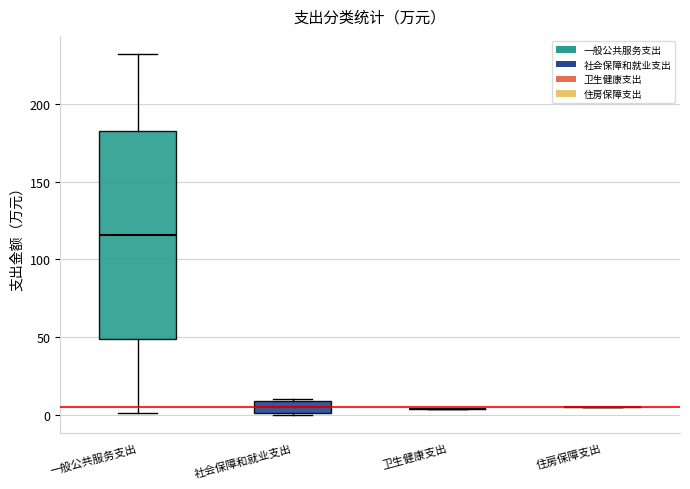

Comparing the boxes themselves (not the whiskers), which one is the tallest?

一般公共服务支出